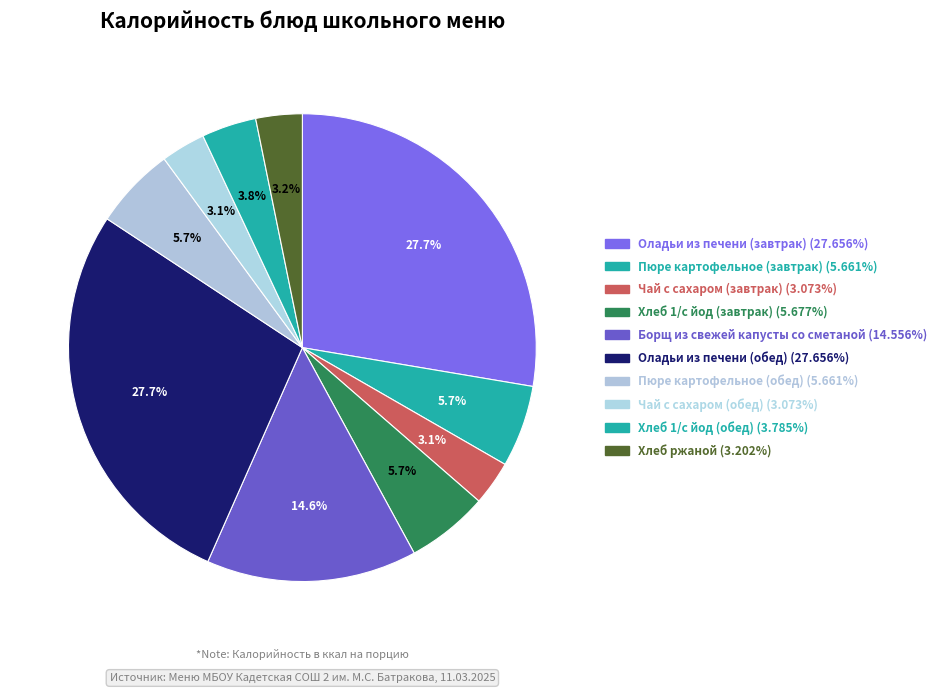

Between Хлеб 1/с йод (обед) and Оладьи из печени (завтрак), which is larger?

Оладьи из печени (завтрак)